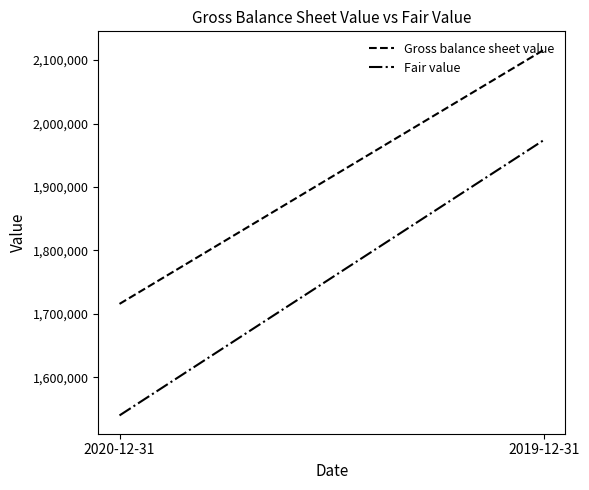

What is the sum of the Fair value values at 2019-12-31 and 2020-12-31?

3514244